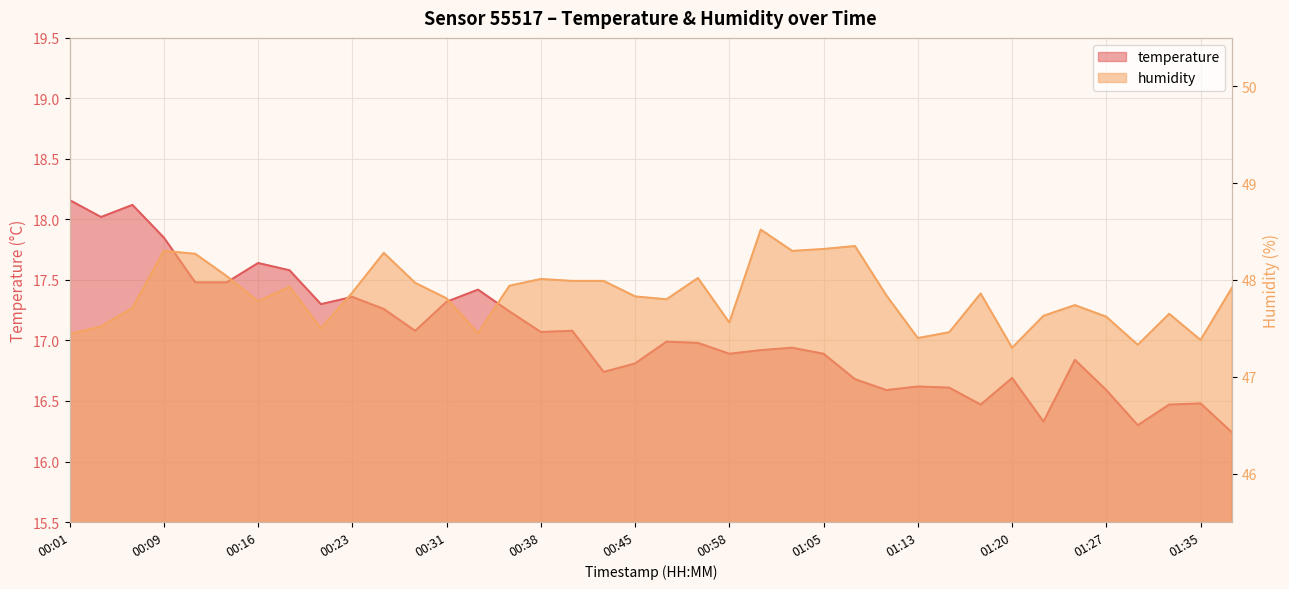

What is the approximate value of humidity at 01:05?

48.3